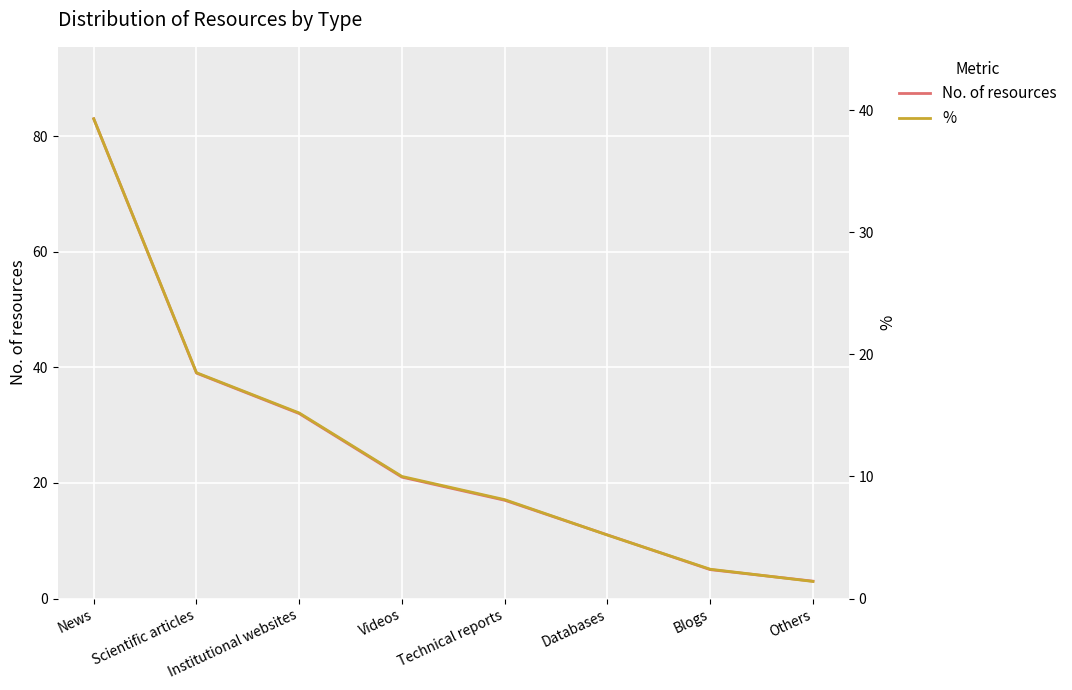

At which category is the sum across all series the highest?

News